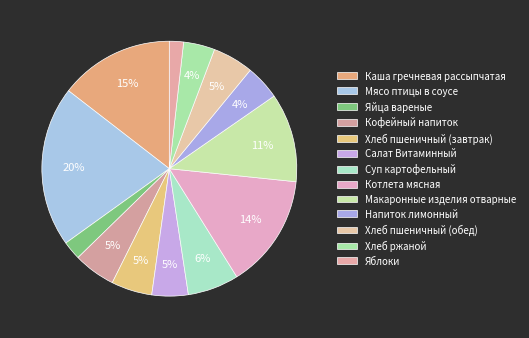

Which slice is the smallest?

Яблоки